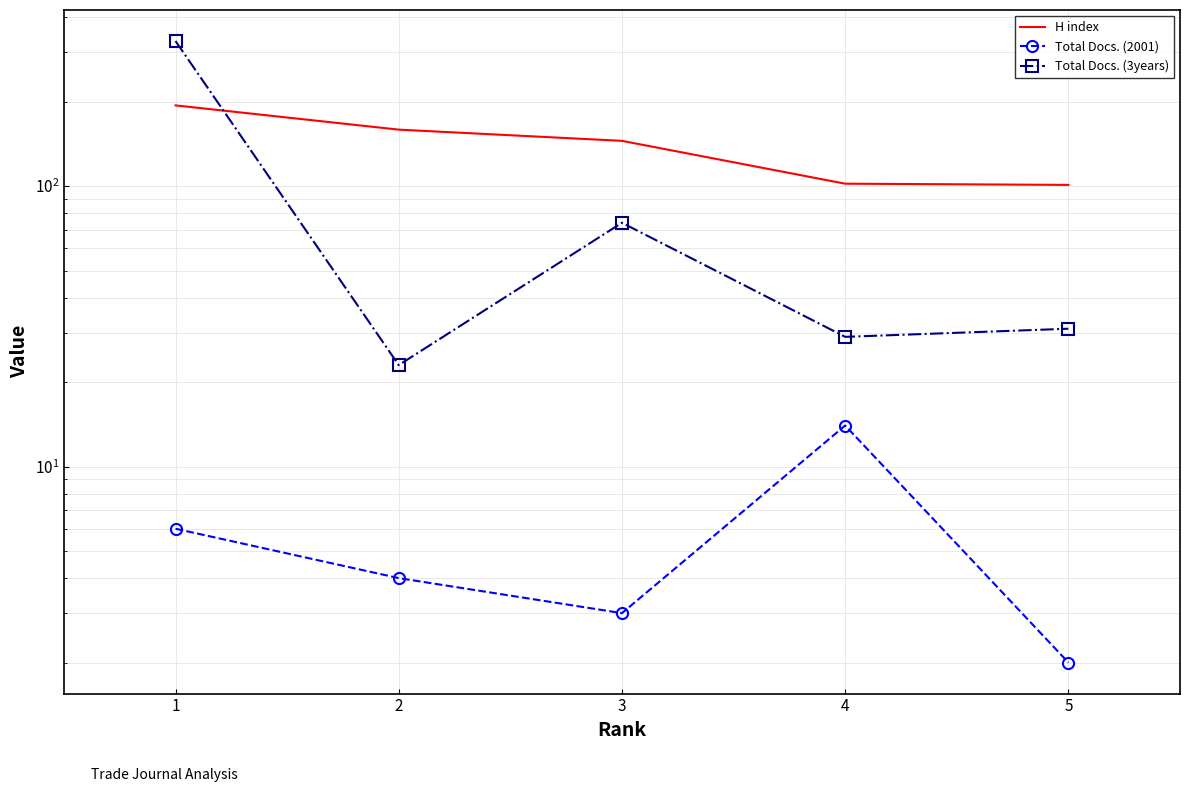

At how many categories does at least one series exceed 40?

5